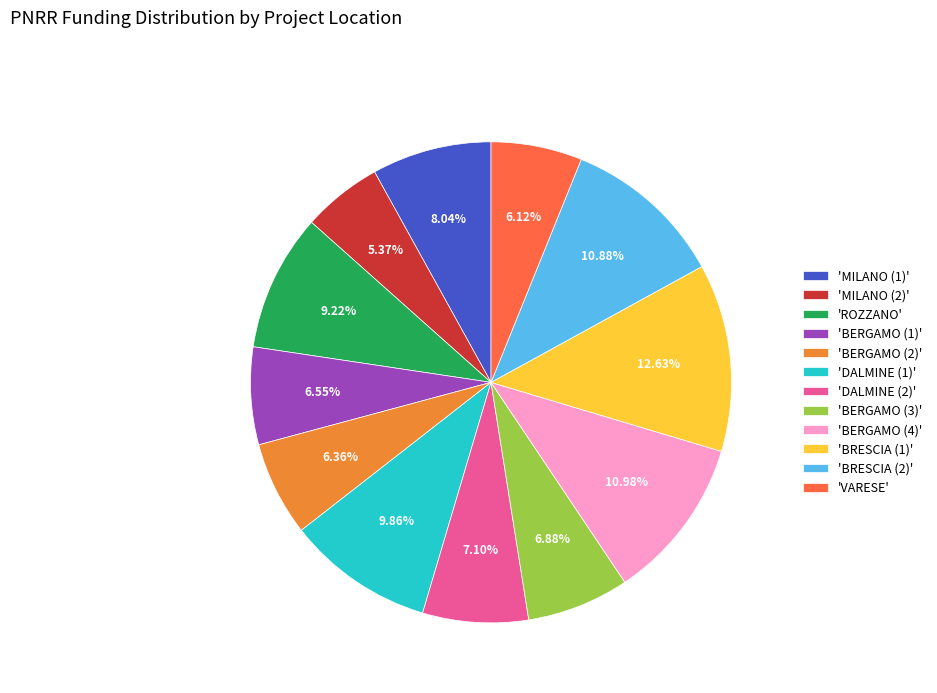

Which has a higher value, 'BERGAMO (2)' or 'BRESCIA (2)'?

'BRESCIA (2)'